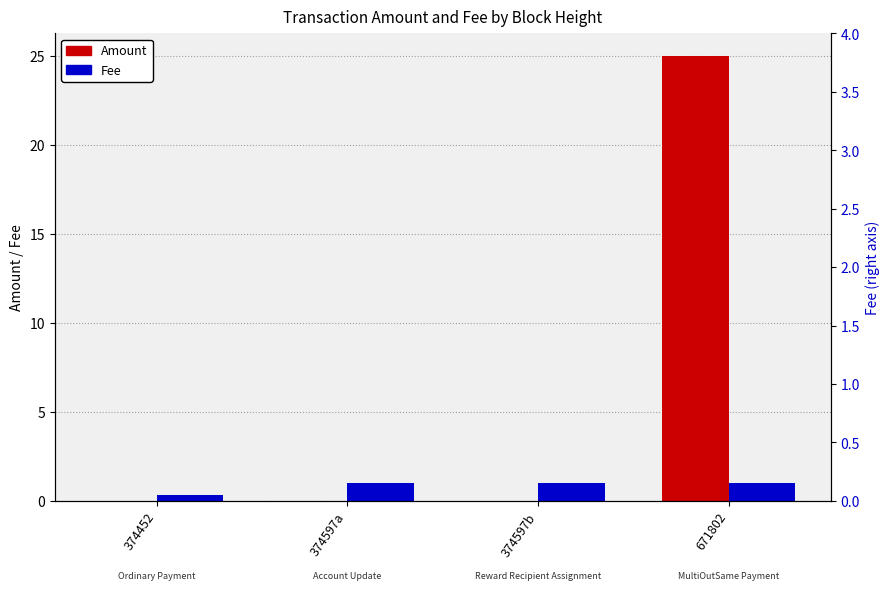

At which label does Amount reach its minimum?

374597a